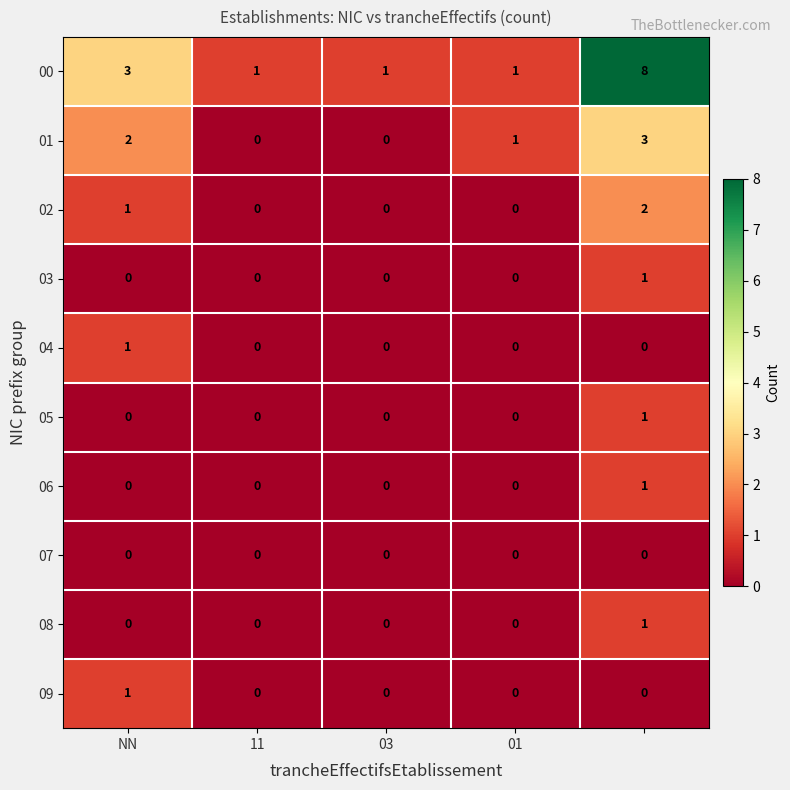

Which series has the widest spread of values?

00